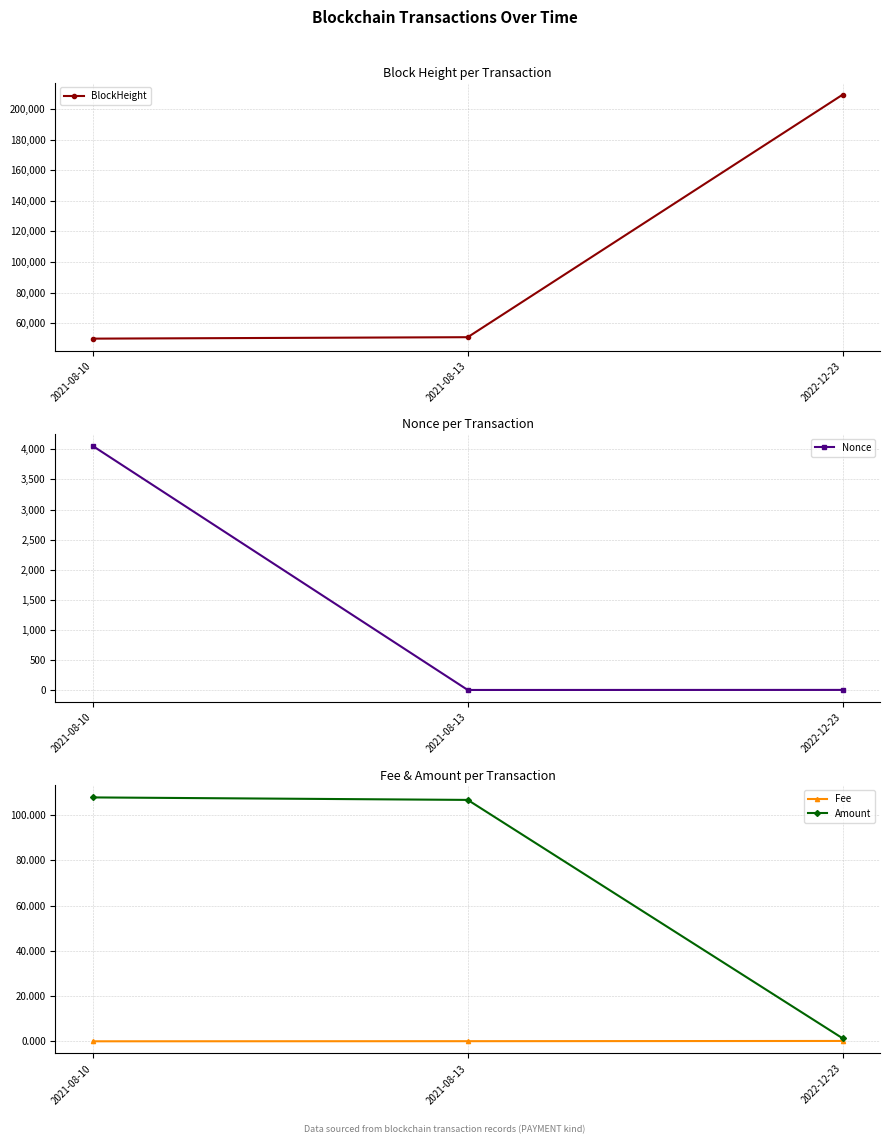

Where does the BlockHeight series first go above 50731?

2022-12-23